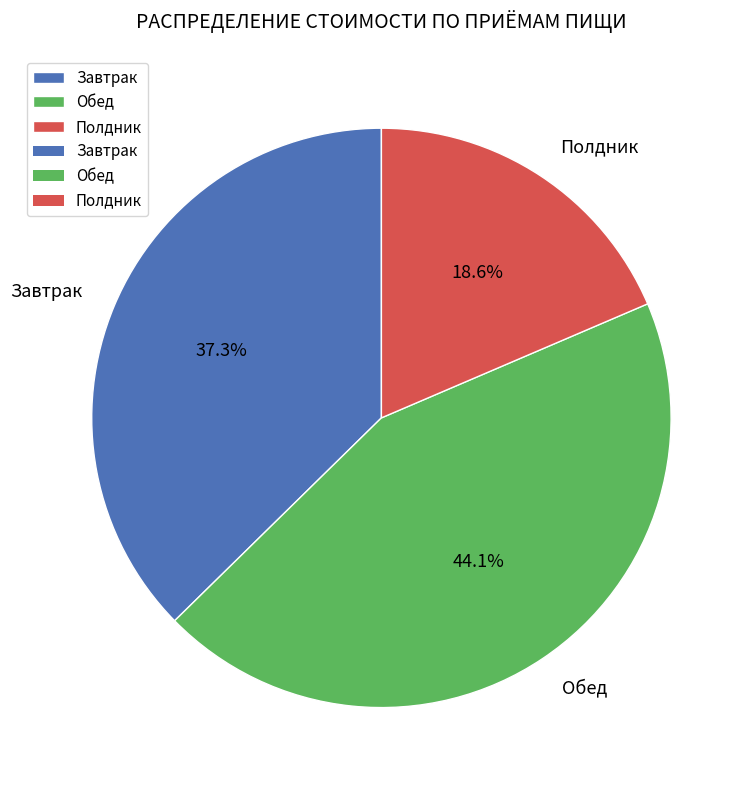

Approximately how many times larger is the value at Завтрак compared to Полдник?

2.0